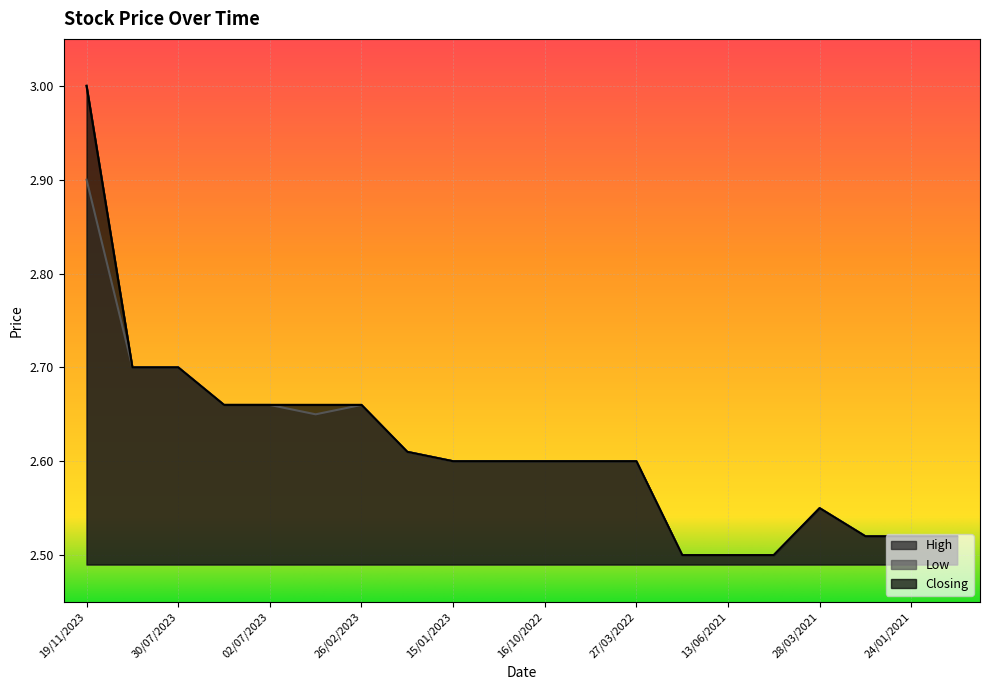

Is it true that High equals 2.7 at 06/08/2023?

True